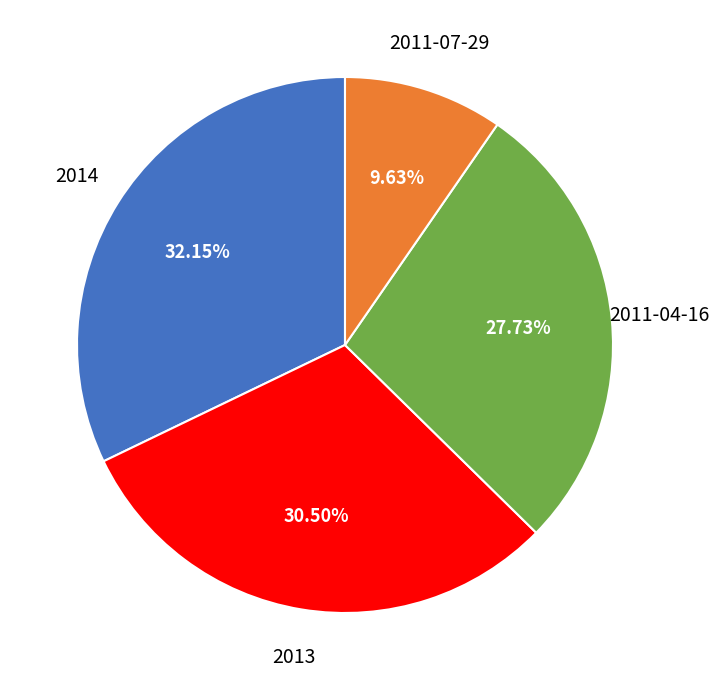

Is there any slice that represents more than half of the pie?

No